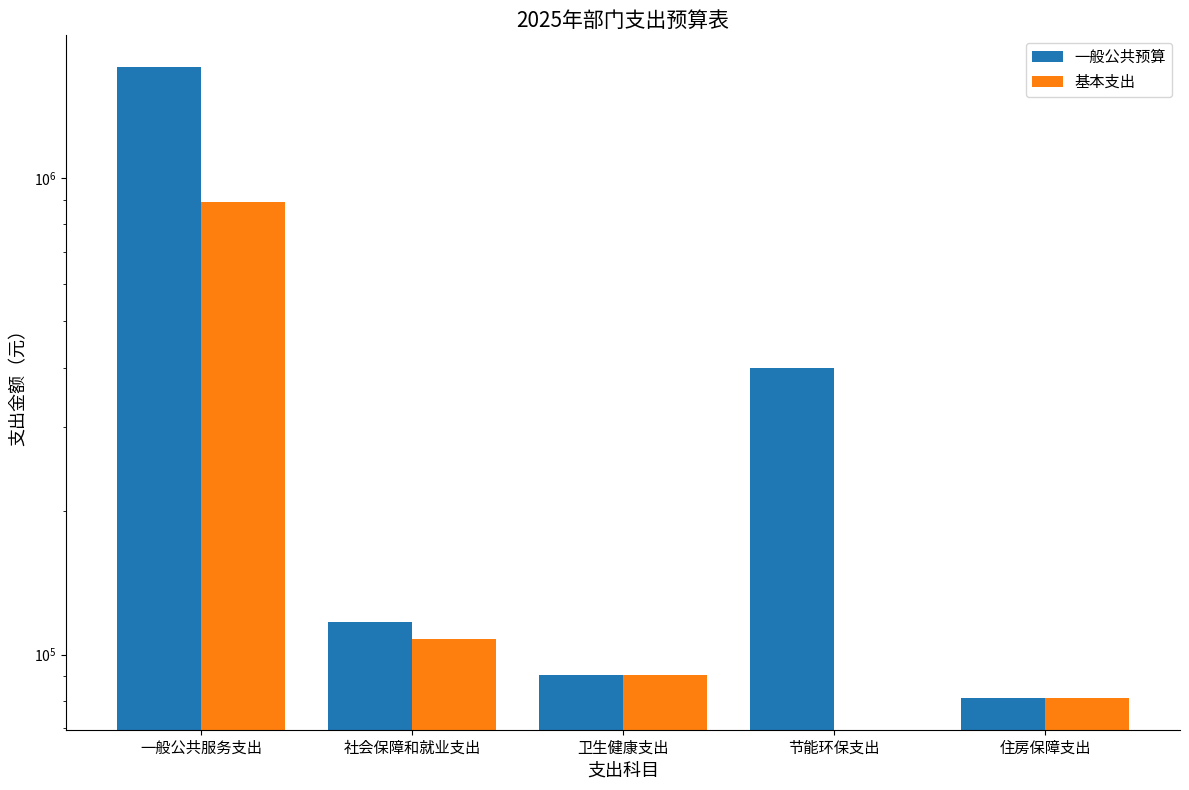

What is the value of the 一般公共预算 bar at the 1st from the left?

1709591.2